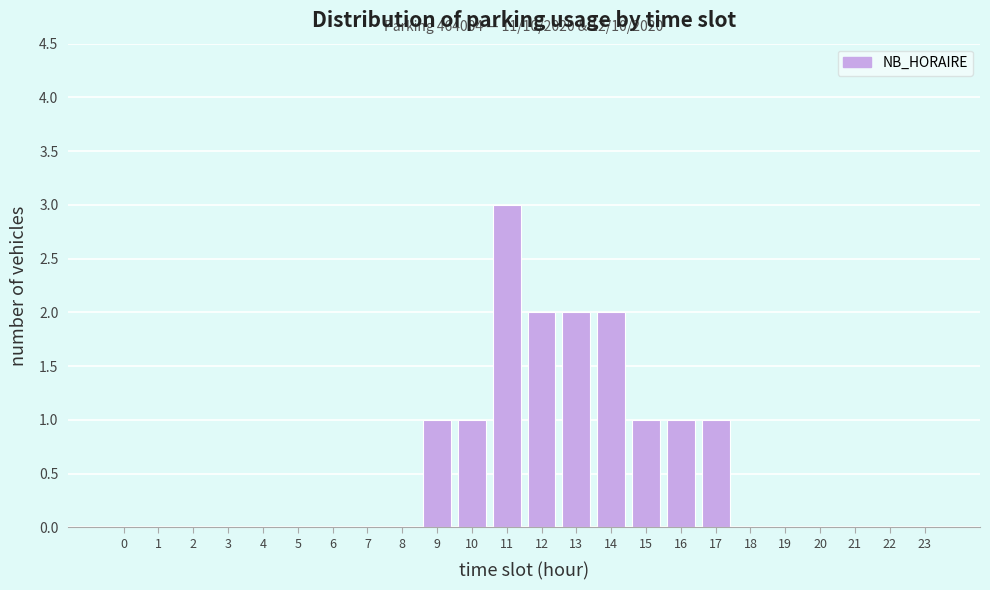

Reading left to right, transcribe all the data shown in this chart.

0=0	1=0	2=0	3=0	4=0	5=0	6=0	7=0	8=0	9=1	10=1	11=3	12=2	13=2	14=2	15=1	16=1	17=1	18=0	19=0	20=0	21=0	22=0	23=0